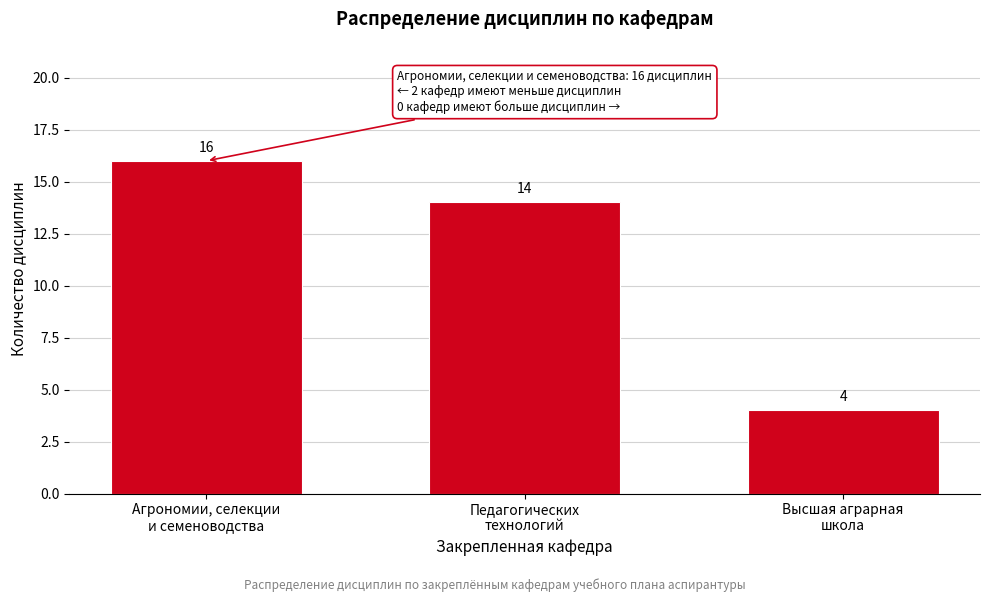

Reading left to right, extract all data points from this chart.

16	14	4